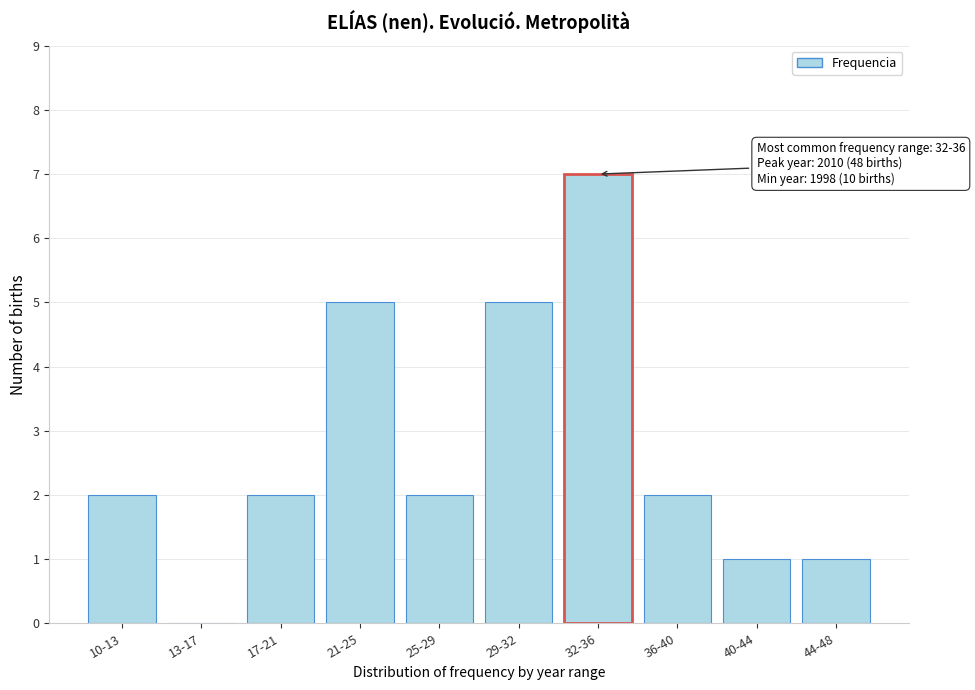

Reading left to right, list all the values displayed in this chart.

10-13=2	13-17=0	17-21=2	21-25=5	25-29=2	29-32=5	32-36=7	36-40=2	40-44=1	44-48=1